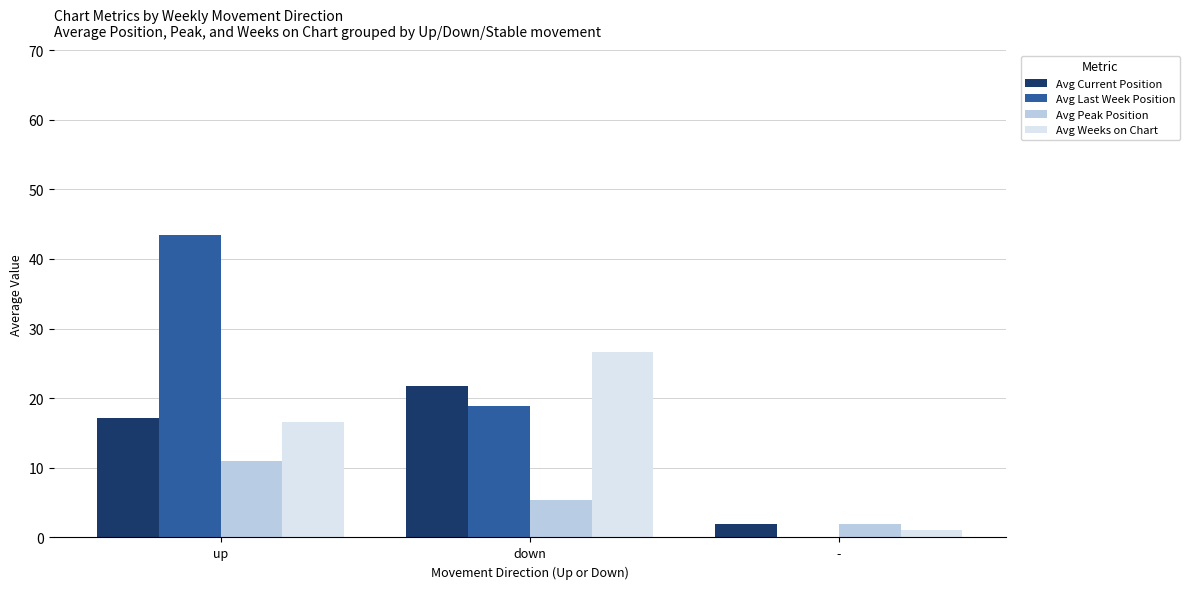

The value of Avg Last Week Position at - is -23.1. True or false?

False